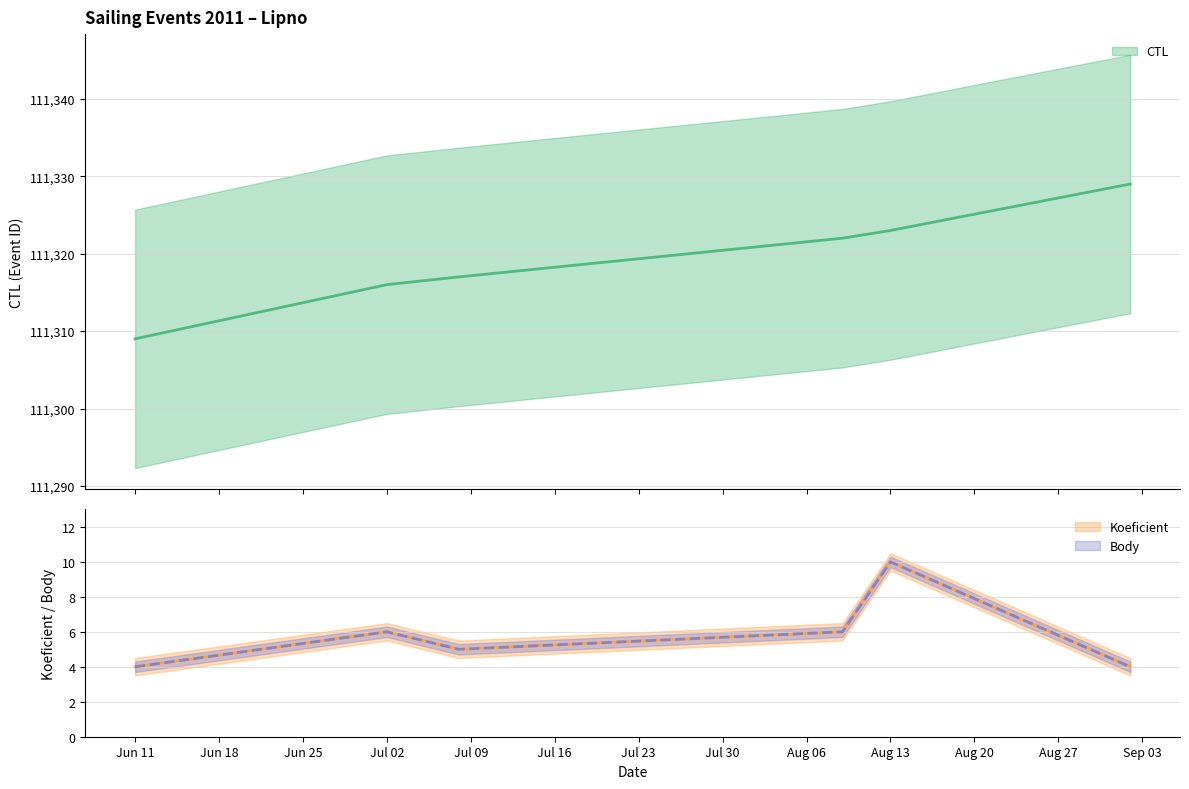

True or false: Koeficient and CTL intersect in this chart.

False